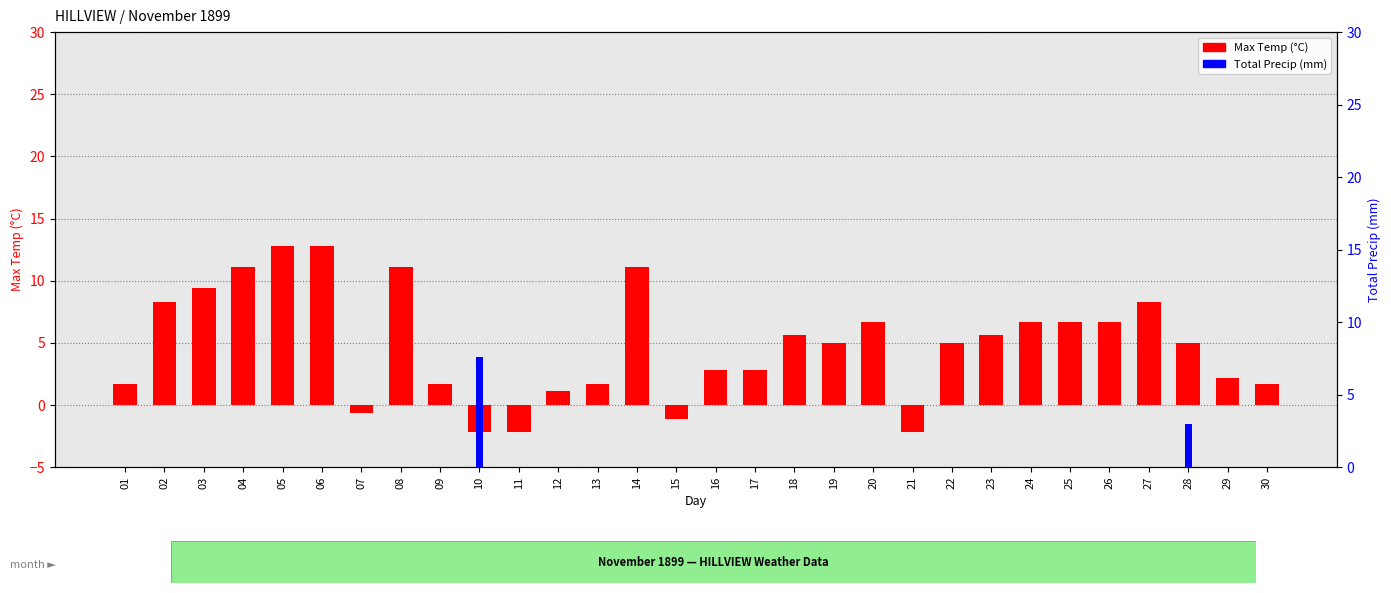

What is the approximate value of Max Temp (°C) at 01?

1.7